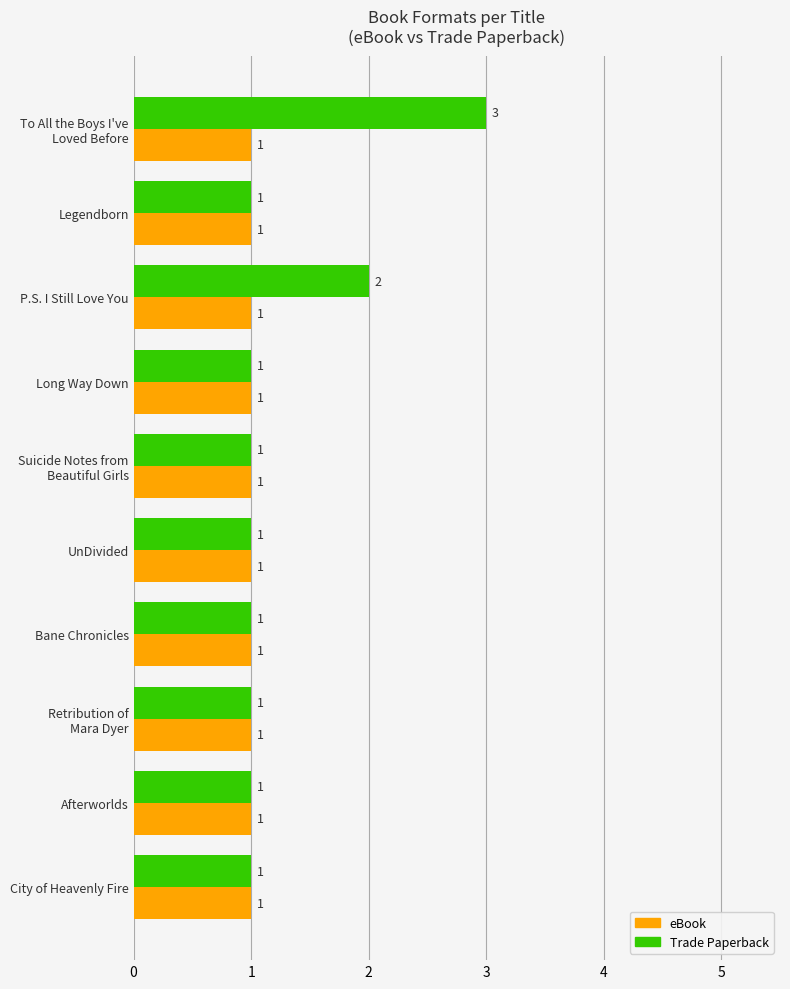

True or false: eBook has a value of 1 at UnDivided.

True